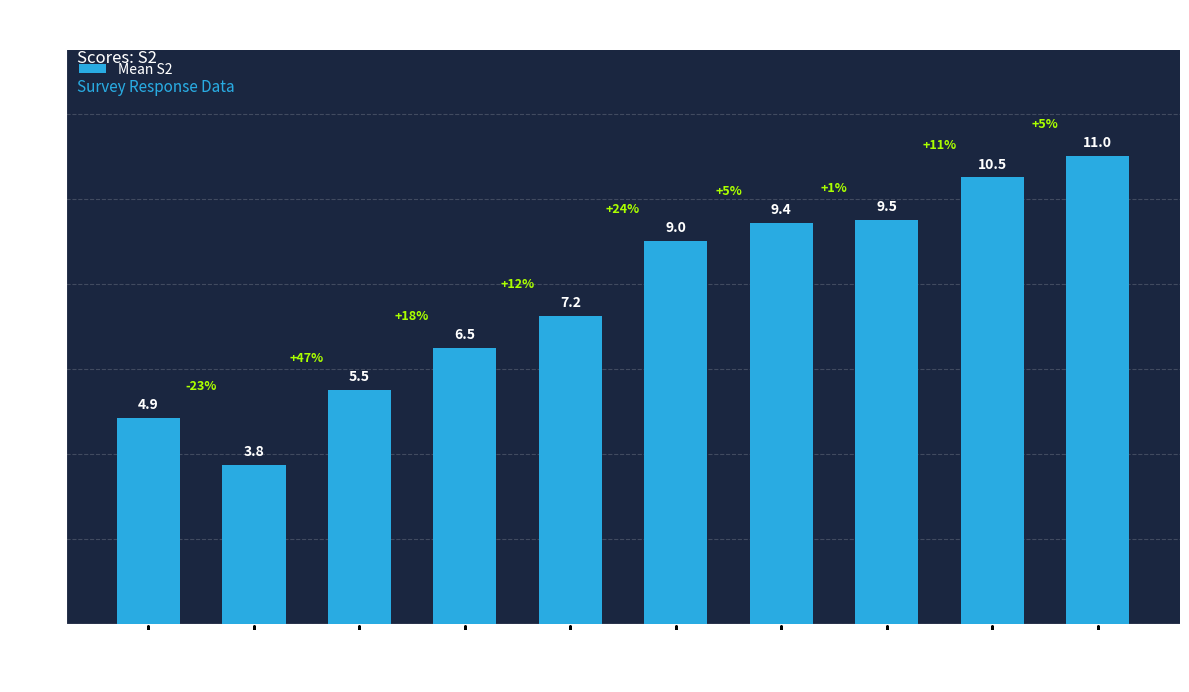

Which category has the lowest value across all series?

2